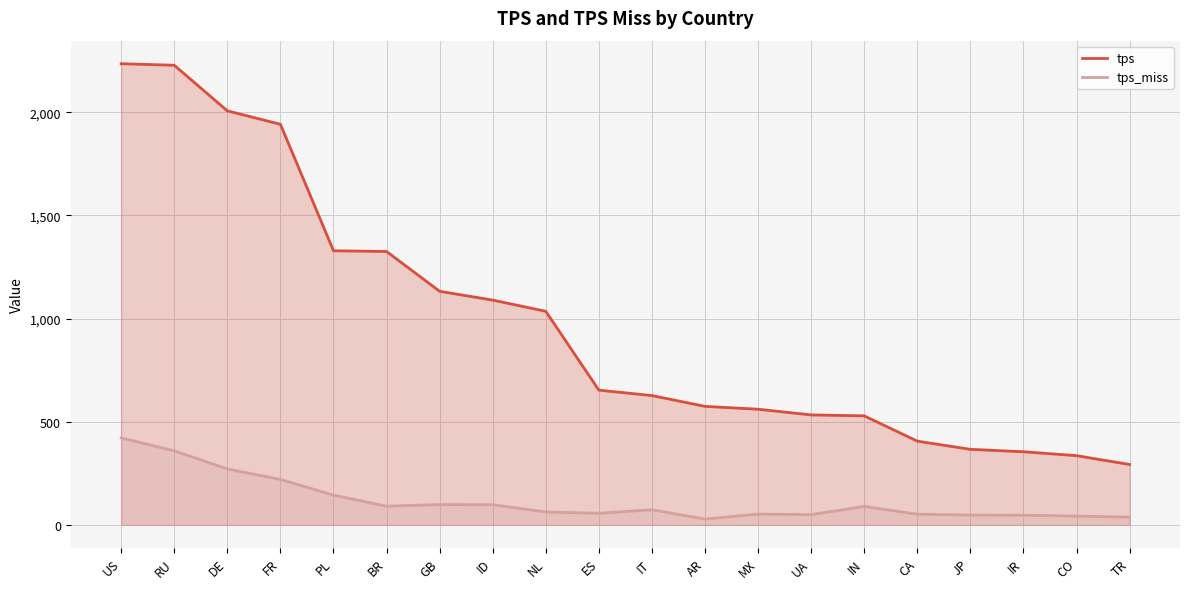

True or false: tps and tps_miss intersect in this chart.

False